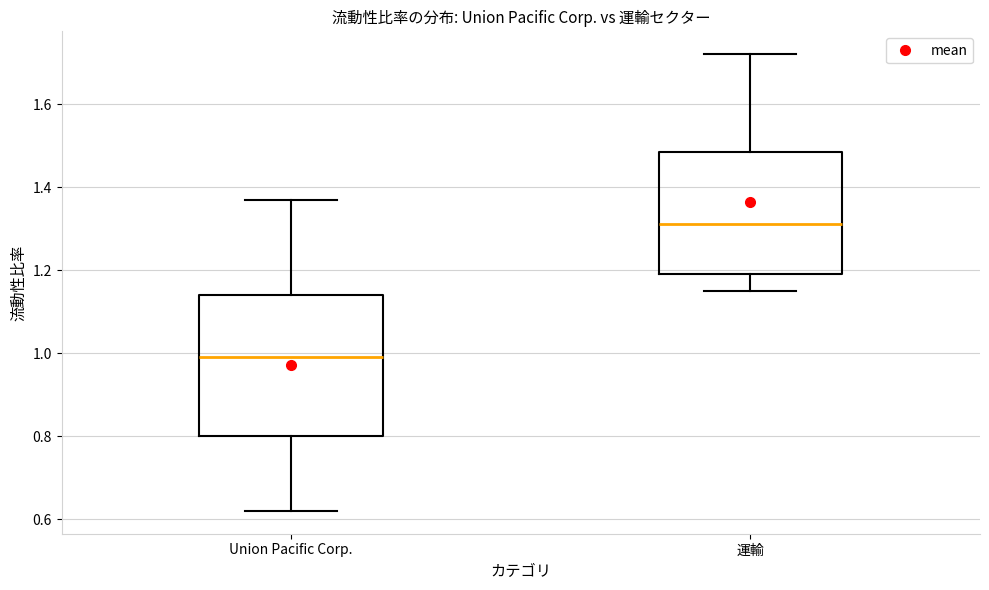

Comparing the boxes themselves (not the whiskers), which one is the tallest?

Union Pacific Corp.